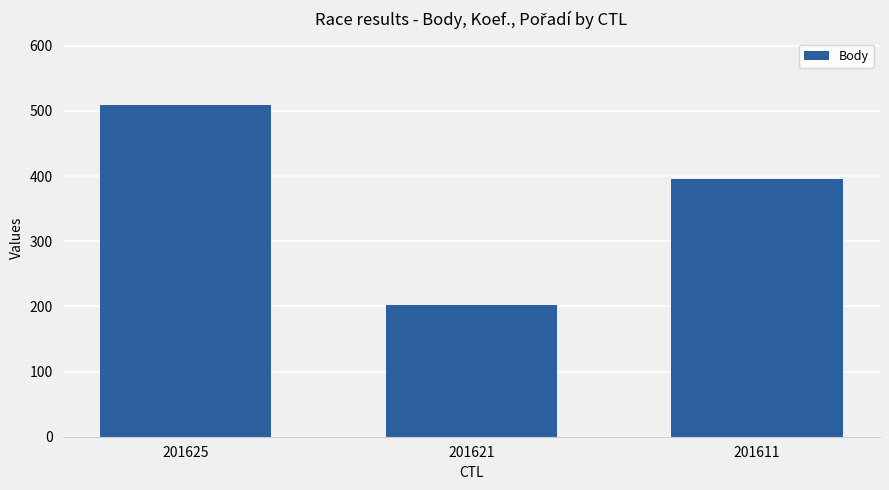

True or false: the data shows 202 at 201621.

True